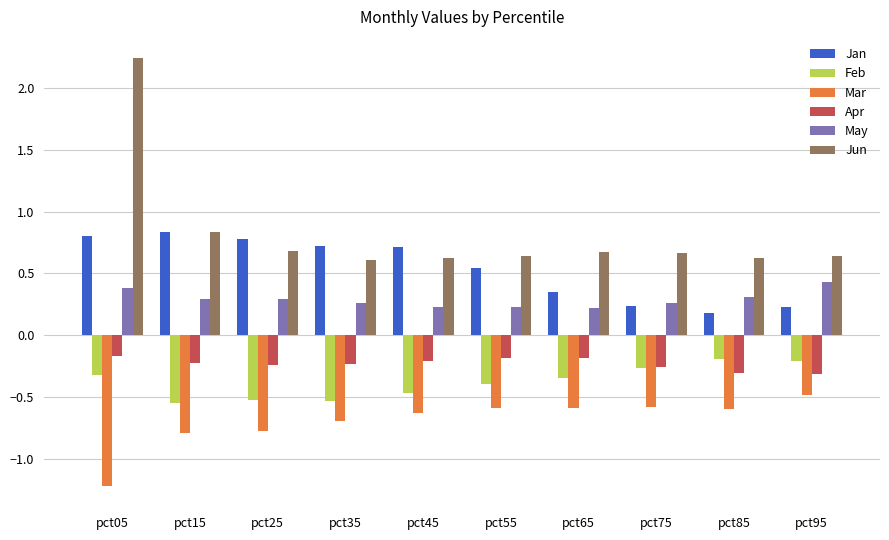

What are all the series names shown in the legend?

Jan, Feb, Mar, Apr, May, Jun